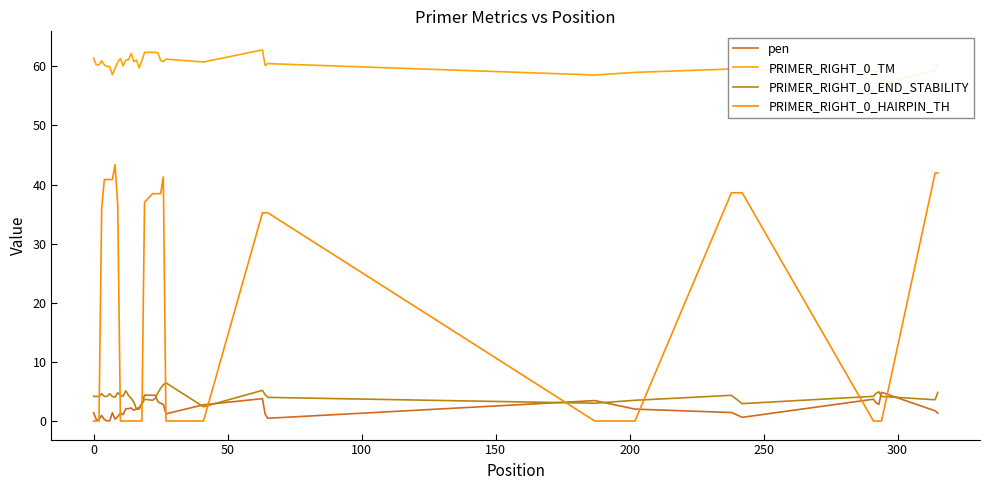

What is the maximum value for PRIMER_RIGHT_0_END_STABILITY?

6.5